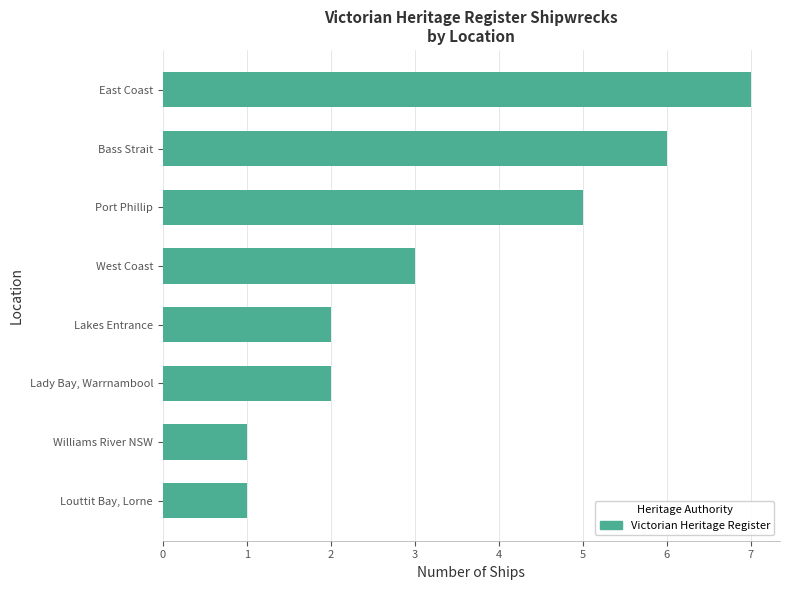

What is the average value?

3